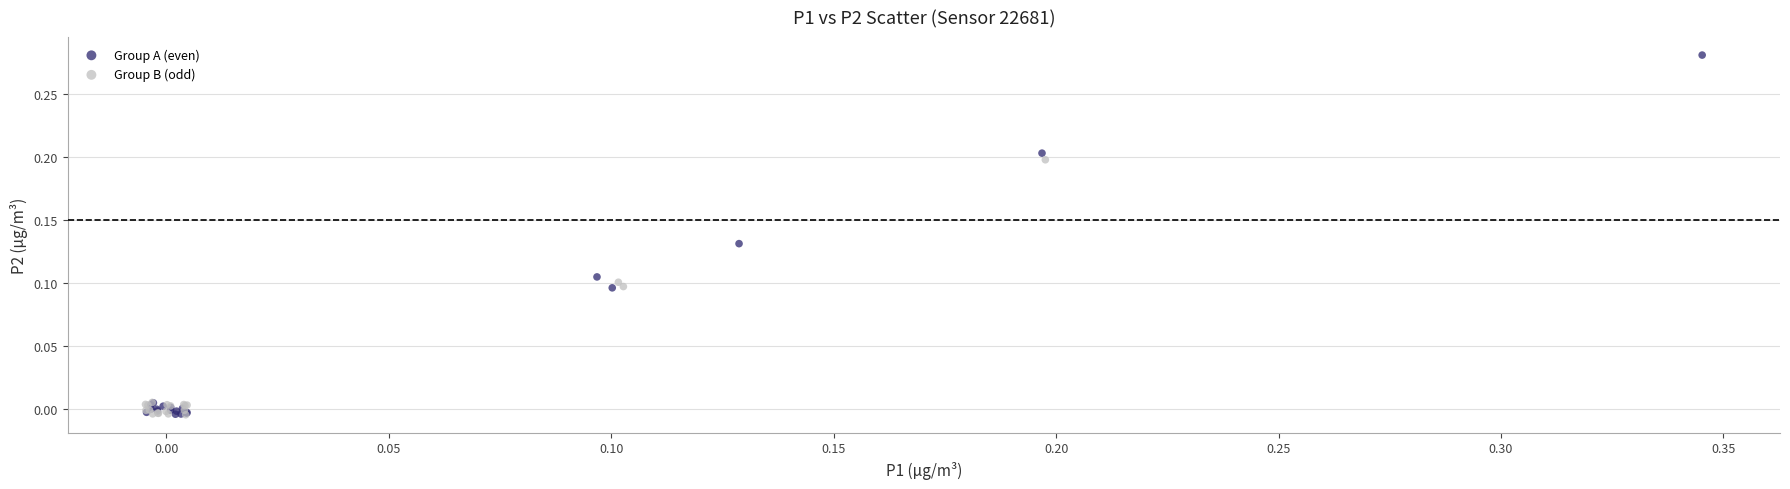

Which series contains the highest Y value?

Group A (even)